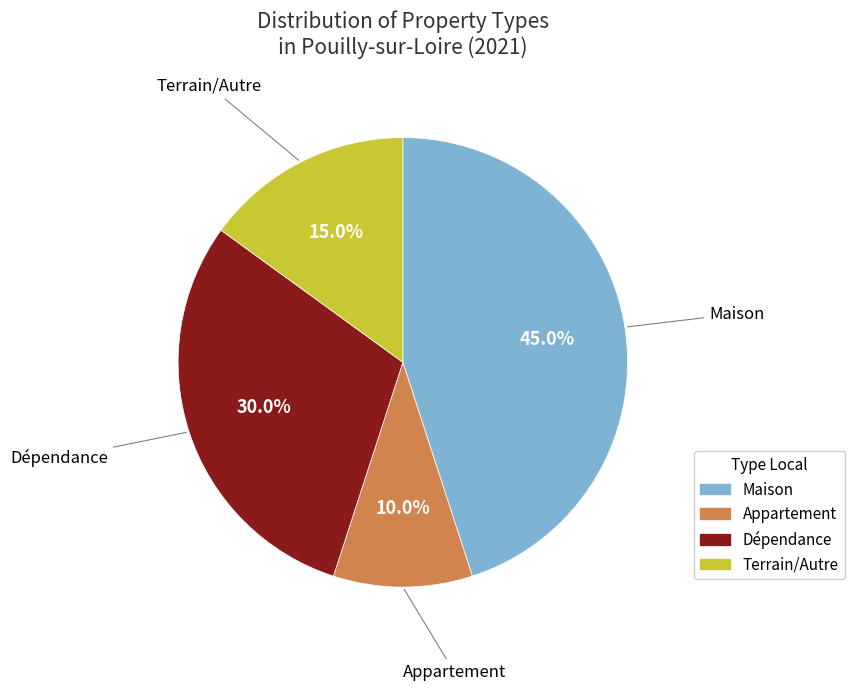

Is there any slice that represents more than half of the pie?

No